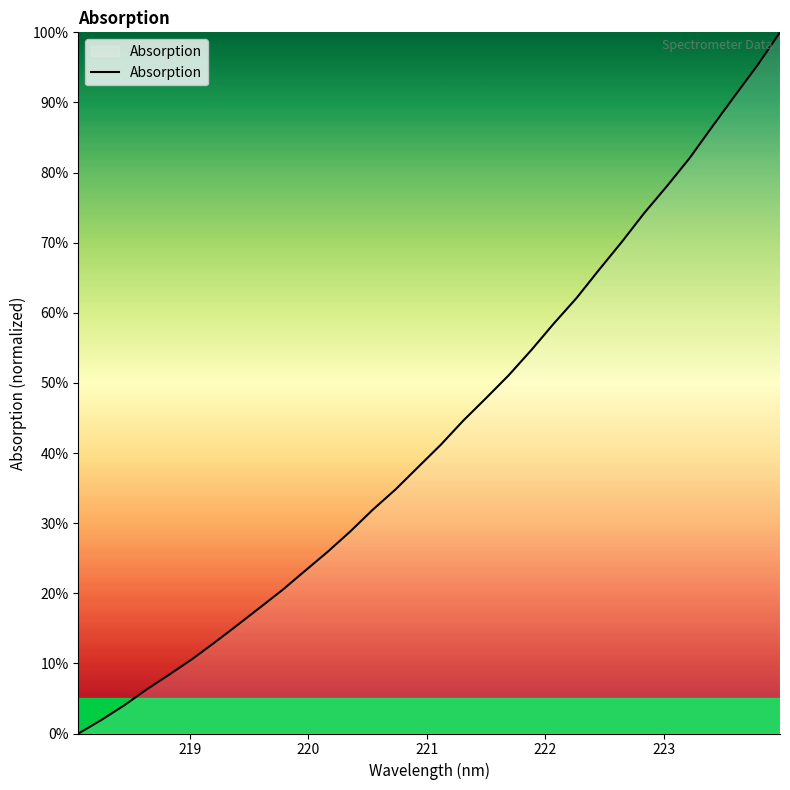

What is the maximum value shown in the chart?

100.0